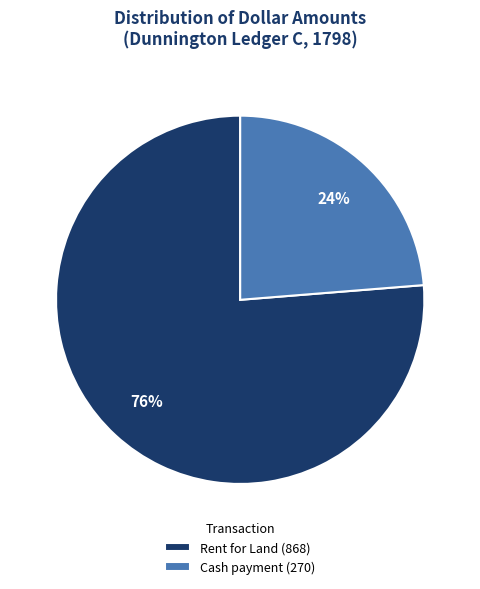

To the nearest percent, what is the combined percentage of Rent for Land (868) and Cash payment (270)?

100%